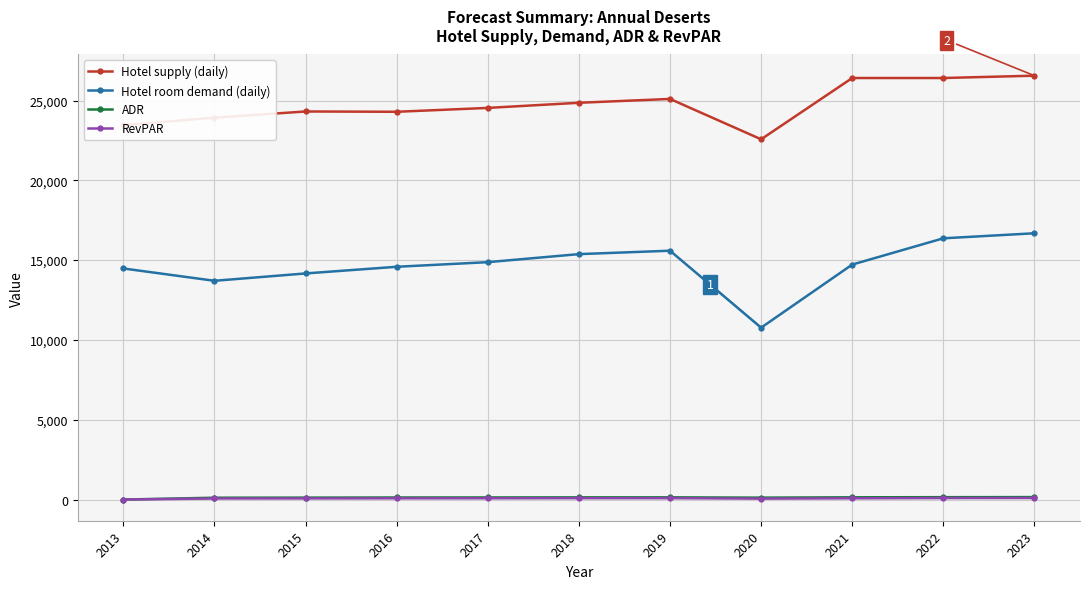

How many distinct data groups are displayed?

4